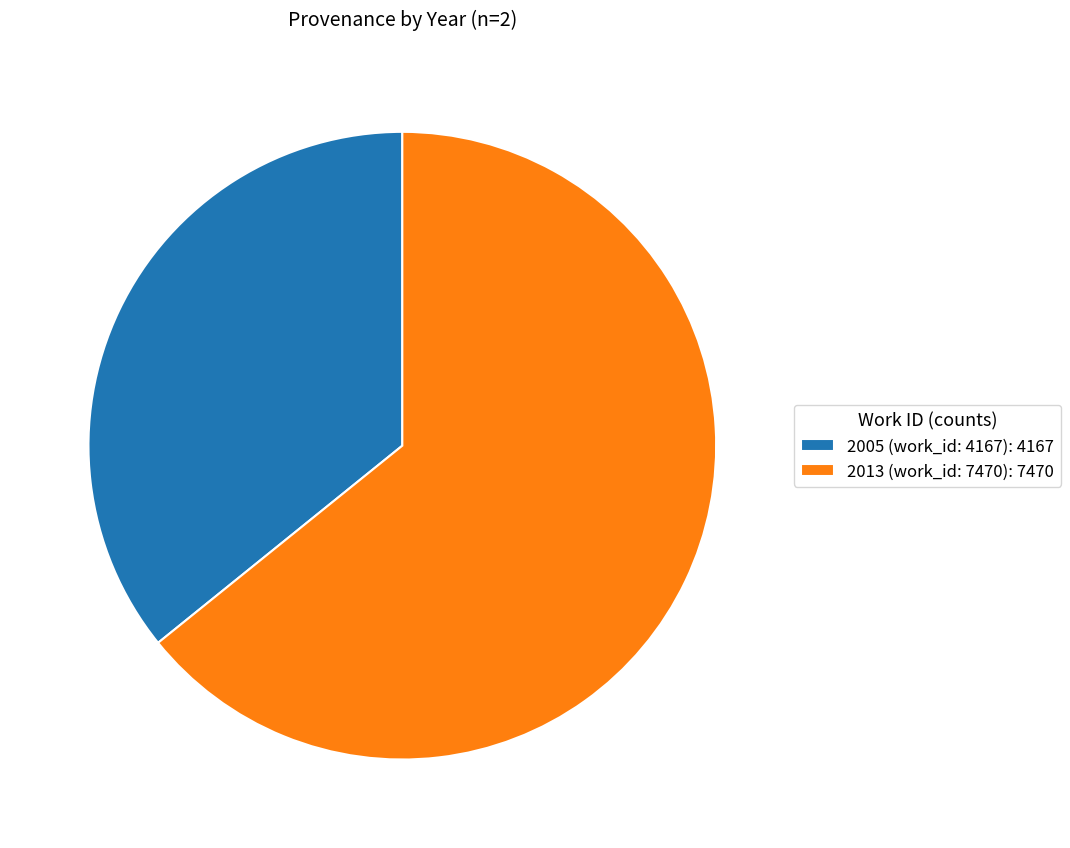

The 2013 (work_id: 7470) slice represents 64% of the pie. True or false?

True